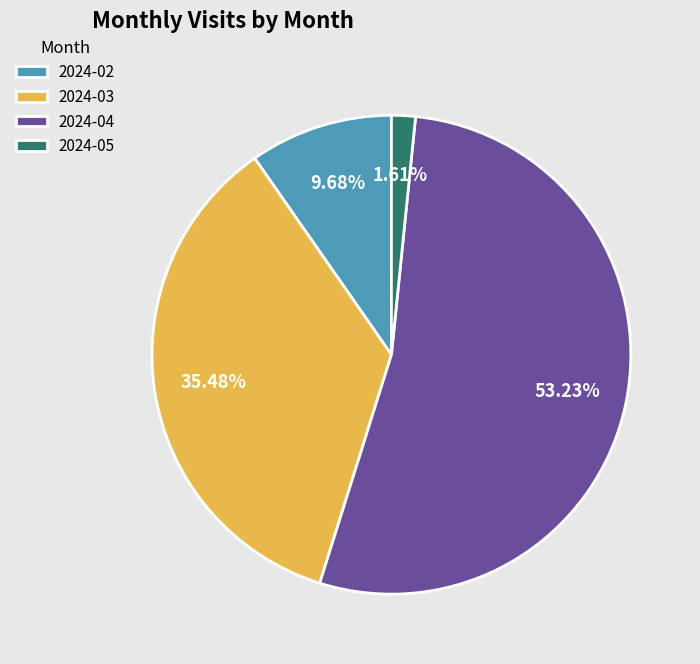

Is the sum of 2024-03 and 2024-02 greater than half?

No